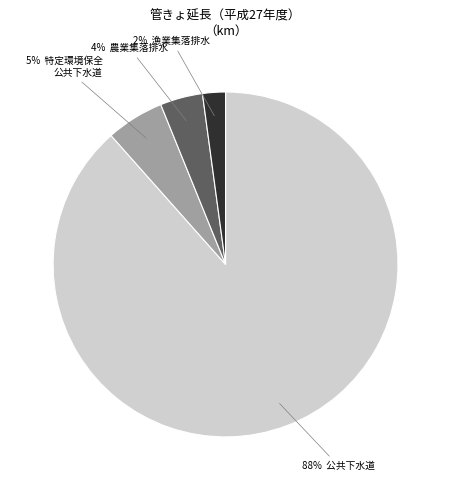

Is there a majority slice in this chart?

Yes